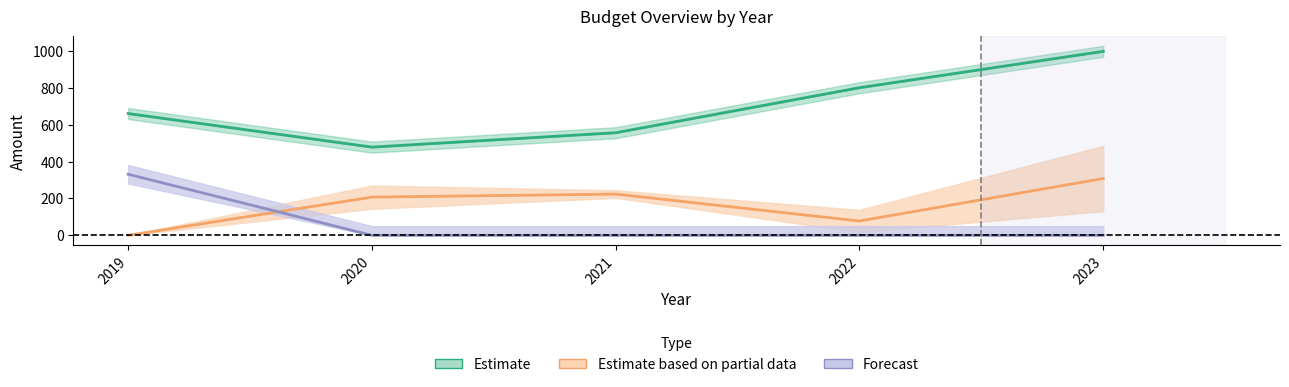

True or false: VAK and VRK cross at least once.

False